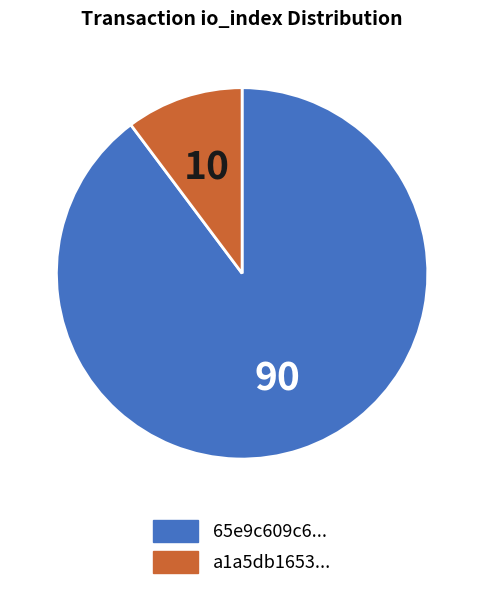

Which has a higher value, 65e9c609c6... or a1a5db1653...?

65e9c609c6...